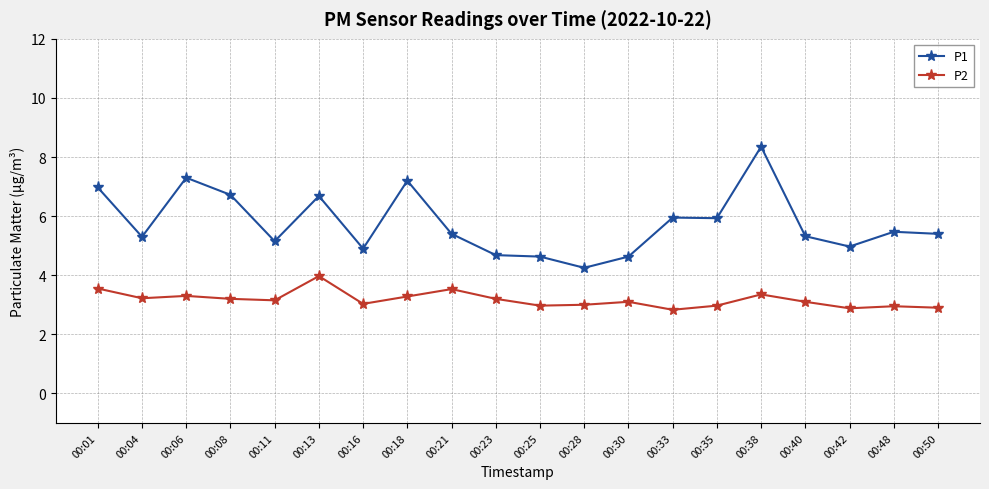

Is this an area chart (filled region under the line)?

No